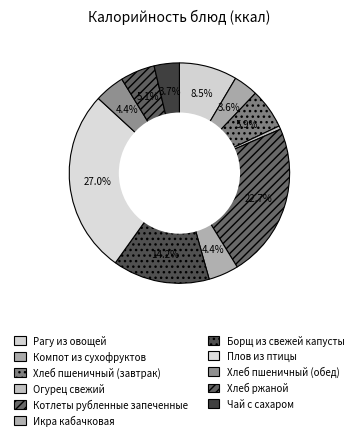

Rank the categories by value from lowest to highest.

Огурец свежий, Компот из сухофруктов, Чай с сахаром, Хлеб пшеничный (обед), Икра кабачковая, Хлеб ржаной, Хлеб пшеничный (завтрак), Рагу из овощей, Борщ из свежей капусты, Котлеты рубленные запеченные, Плов из птицы